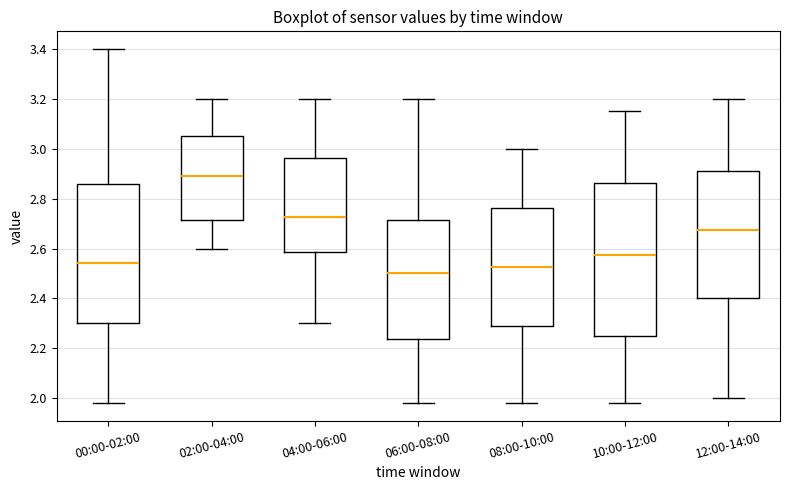

Which box has the lowest median line?

06:00-08:00